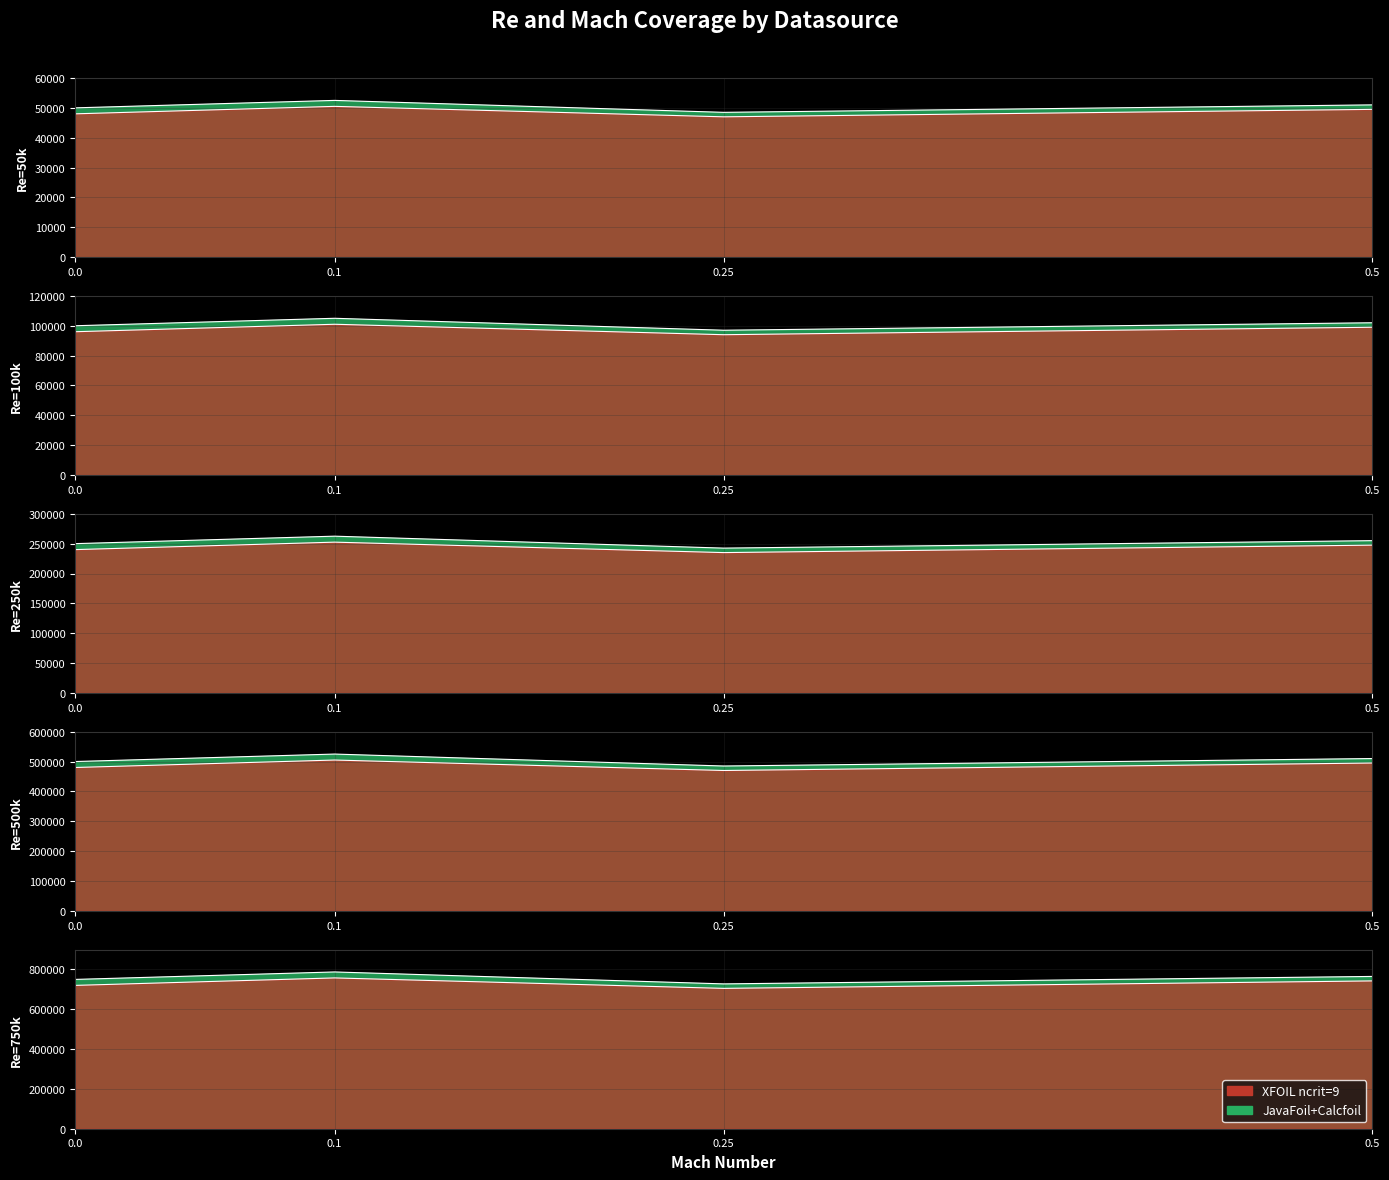

How many lines are shown in the chart?

2